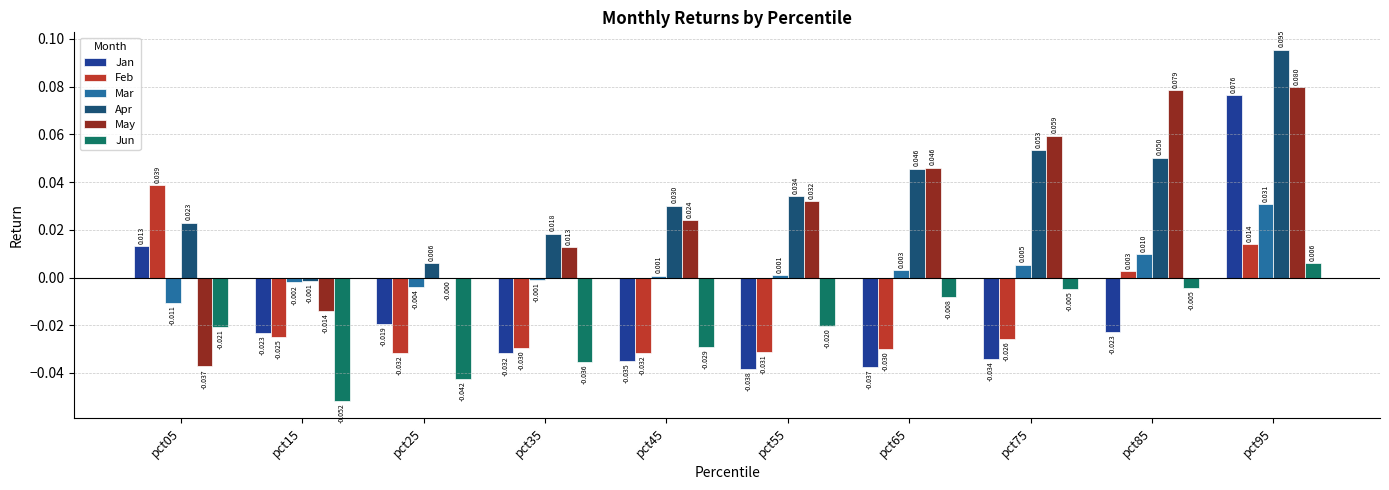

Which series has the largest total across all categories?

Apr